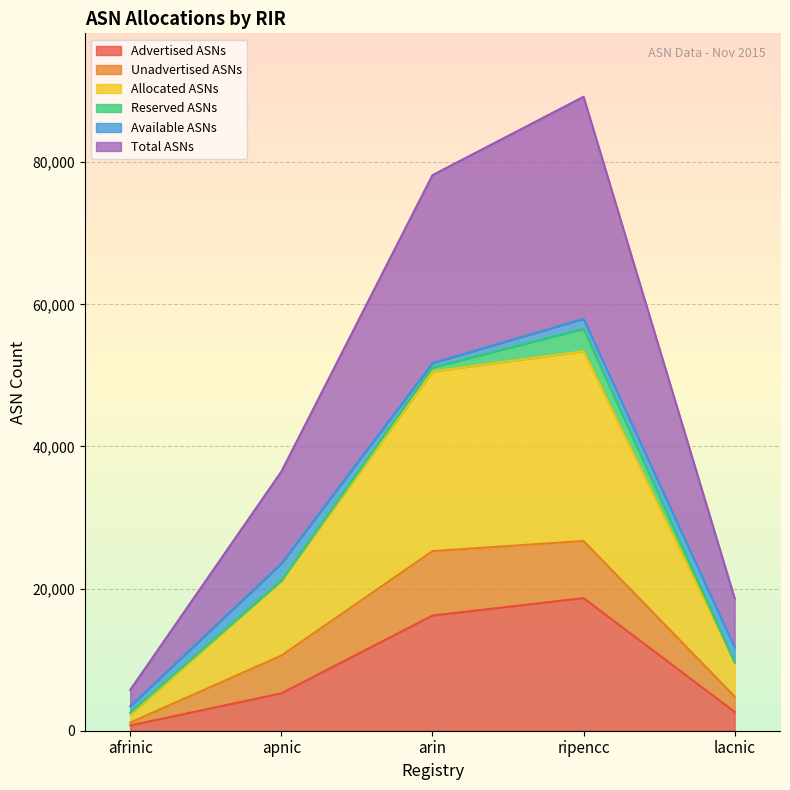

What is the label of the 5th point from the right?

afrinic